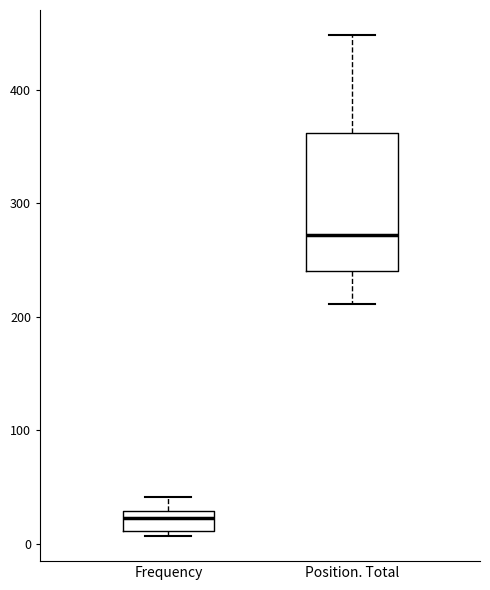

Reading left to right, transcribe this box plot: for each box, give where its median line is, the range the box spans, and where its two whiskers end, as read against the y-axis. The values are not printed on the chart, so give them approximately, as read against the axis.

Frequency: median 20, box 10 to 30, whiskers 10 (just below the box's lower edge) to 40
Position. Total: median 270, box 240 to 360, whiskers 210 to 450